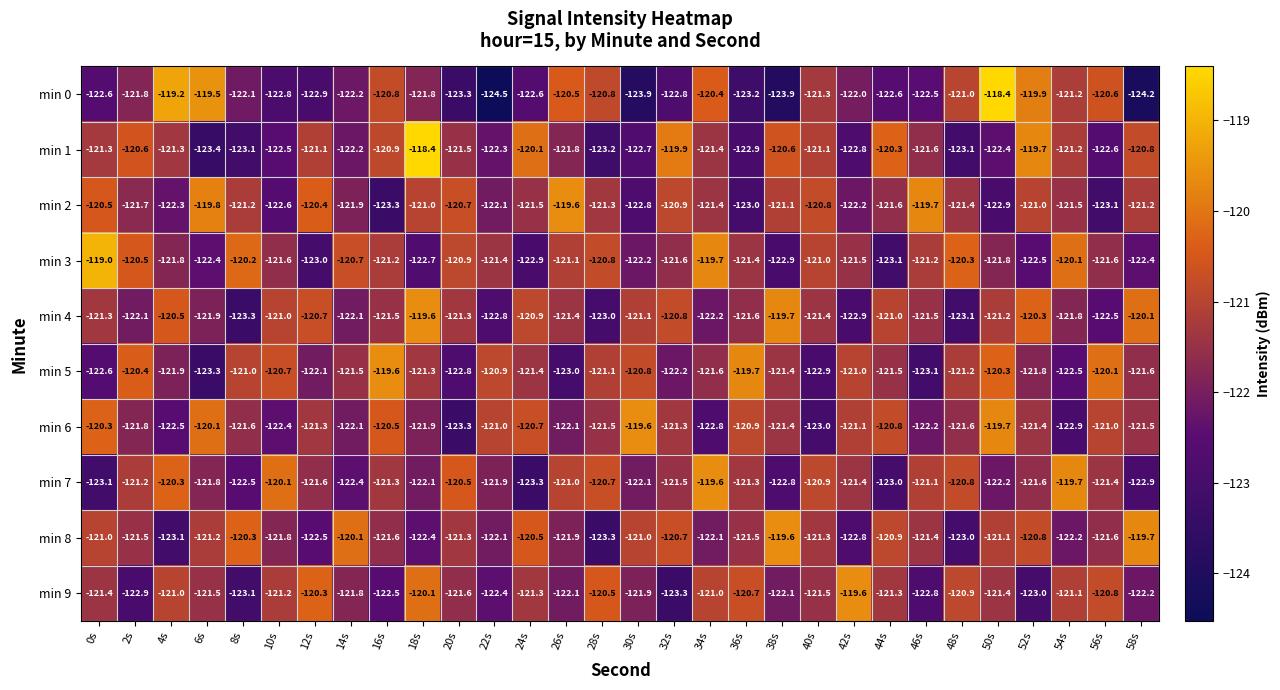

What value does the min 6 series have at 14s?

-122.1